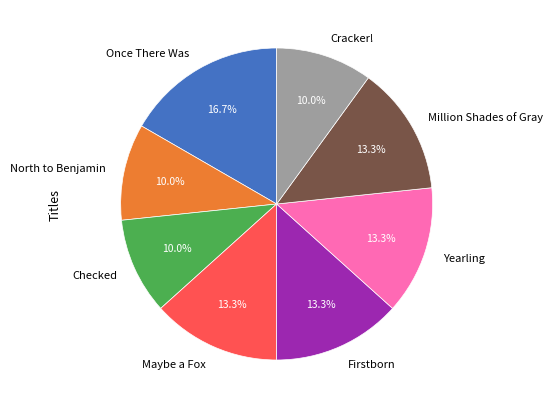

Approximately how many times larger is the value at Cracker! compared to Once There Was?

0.6